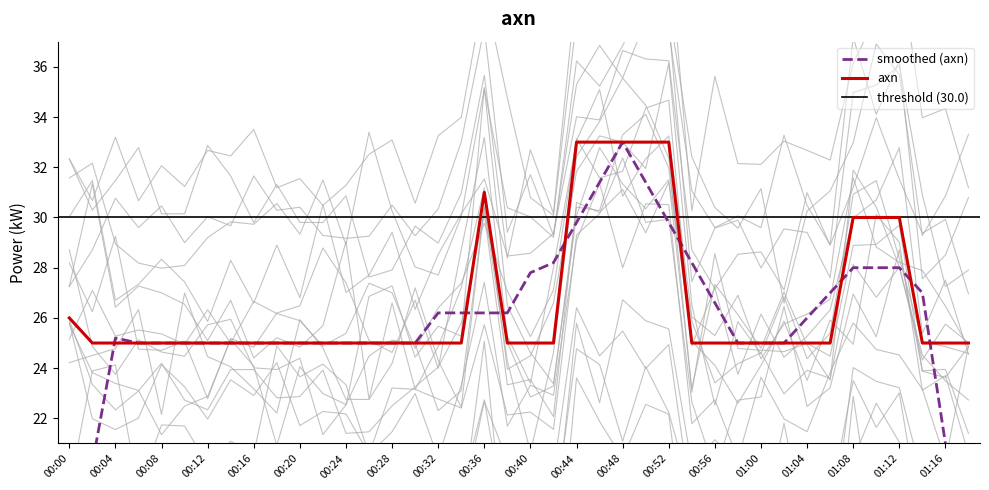

What is the maximum value for axn?

33